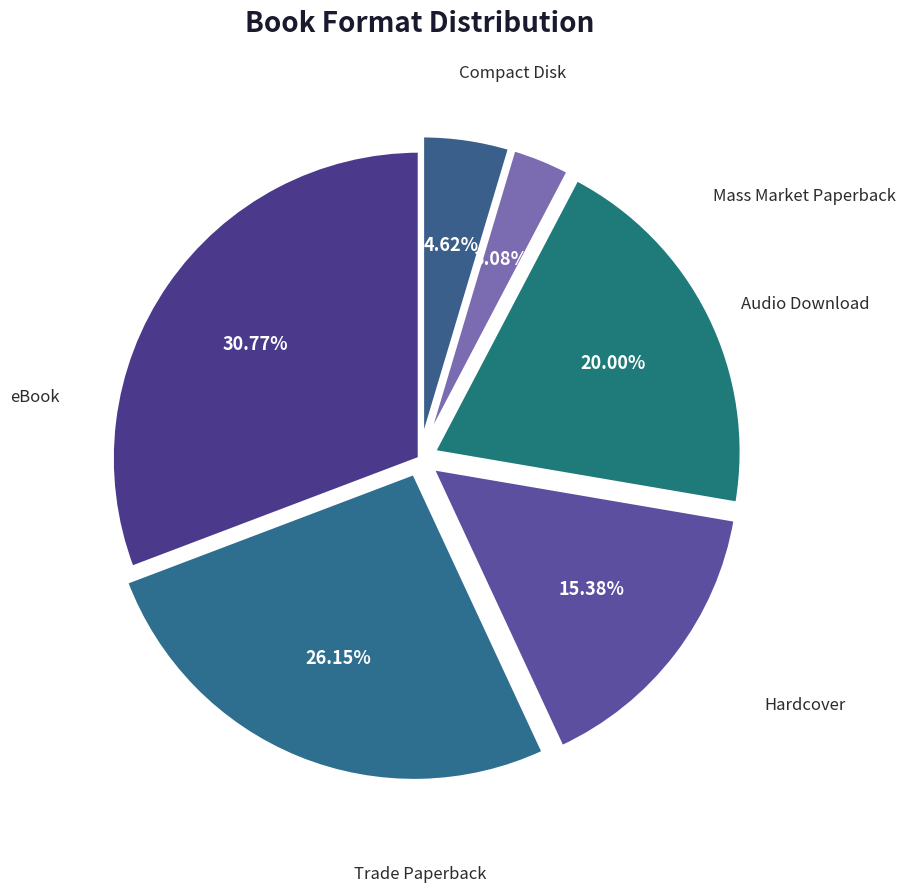

Count the number of slices in the pie.

6